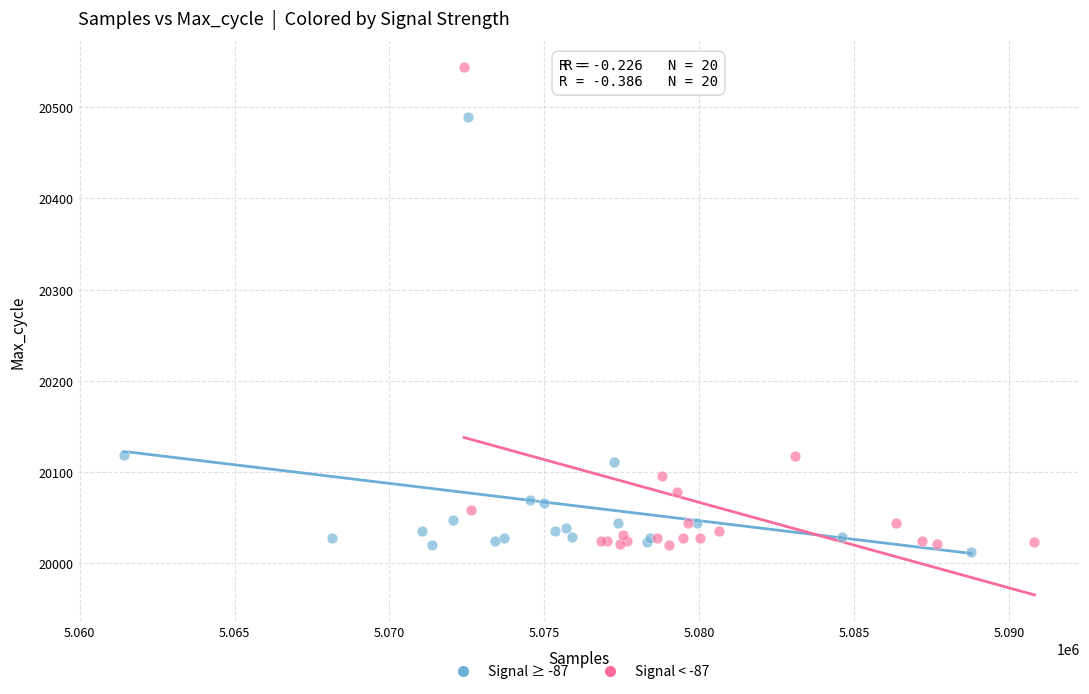

Which series has the largest Y range (max minus min)?

Signal < -87